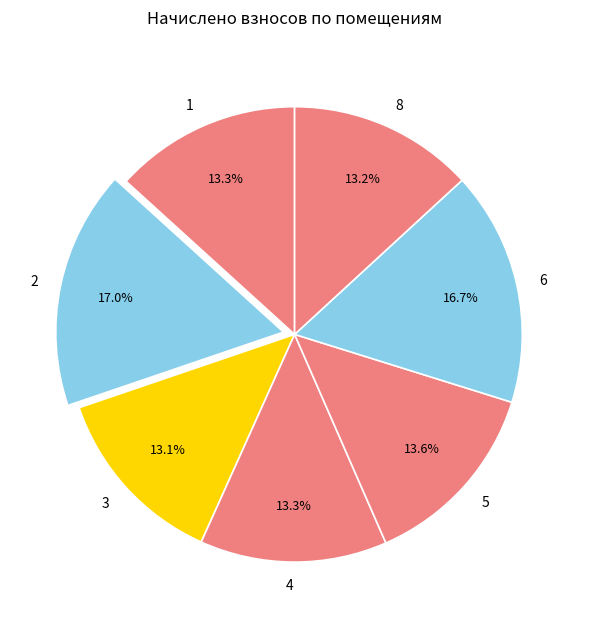

What is the ratio of the value at 5 to the value at 6?

0.8